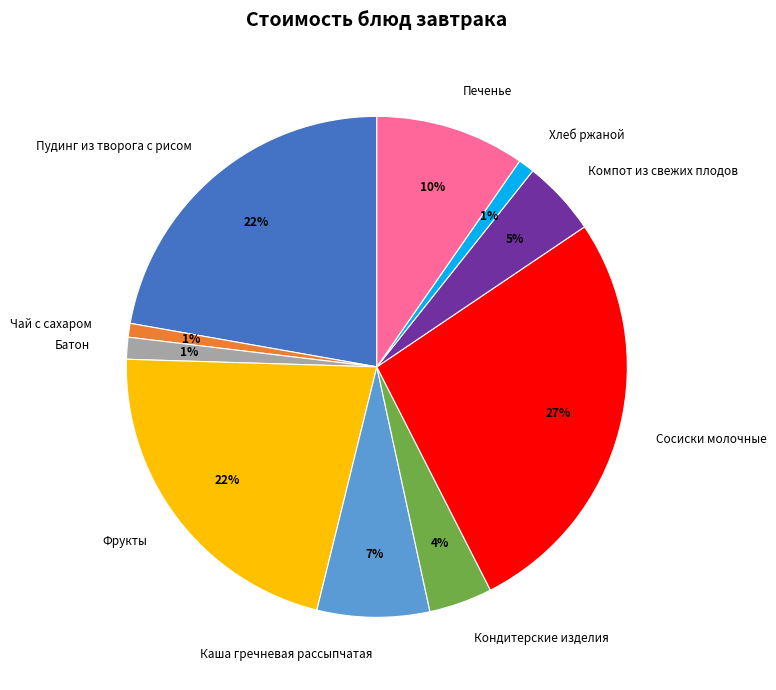

How many segments does this pie chart have?

10